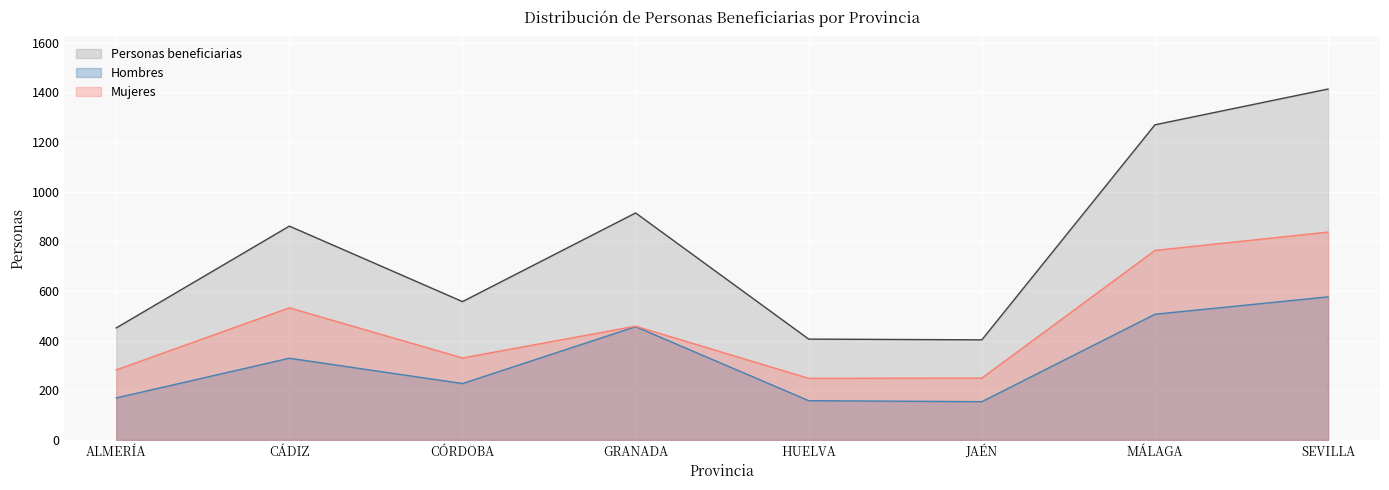

At which label does Hombres first exceed 329?

GRANADA